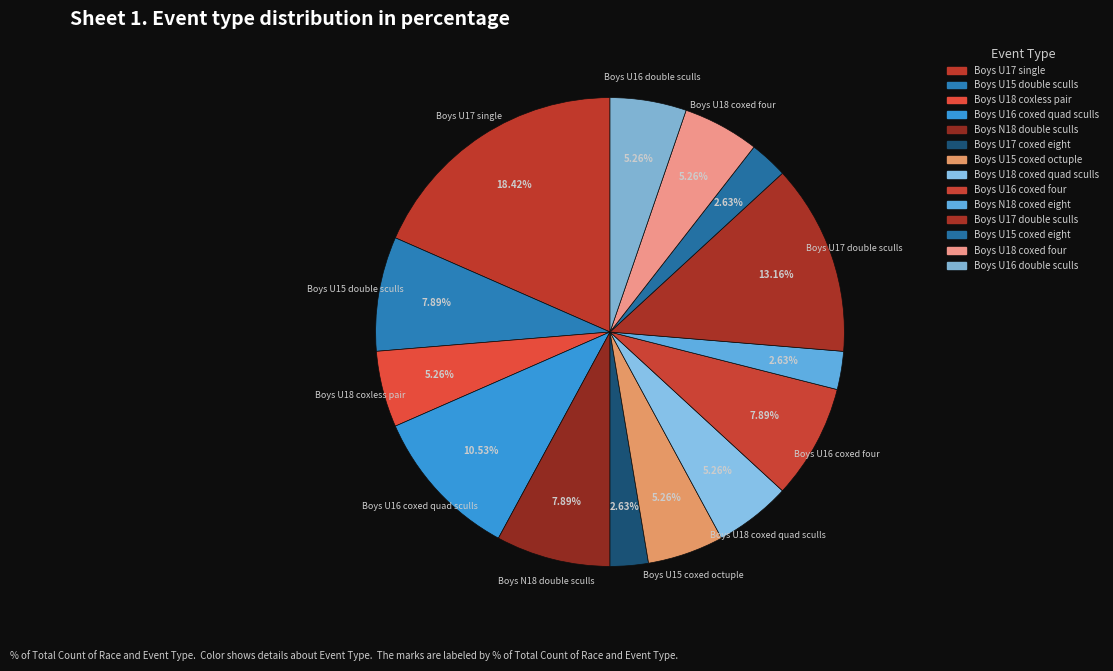

How many segments does this pie chart have?

14